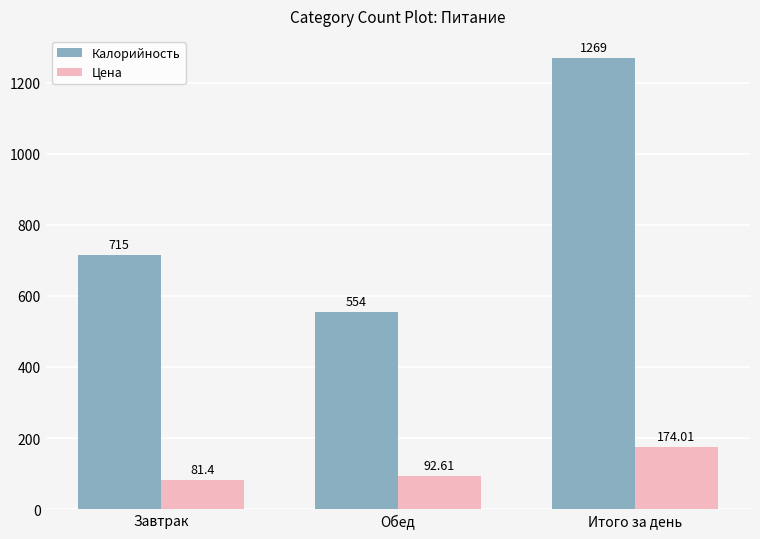

Which series changed the most between Завтрак and Обед?

Калорийность